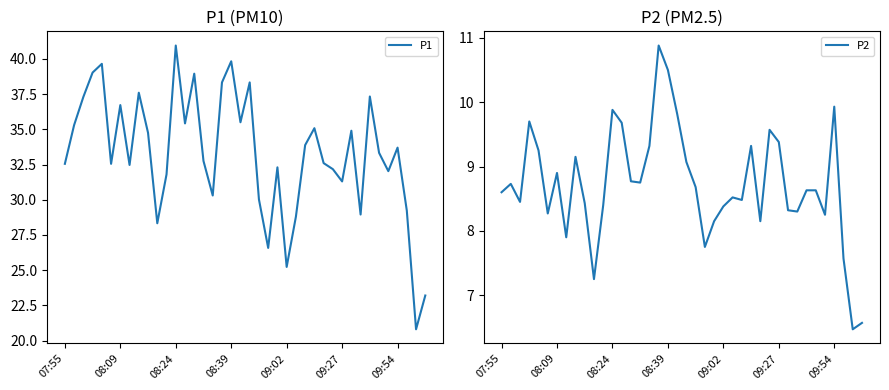

What is the average value of the P2 series?

8.7